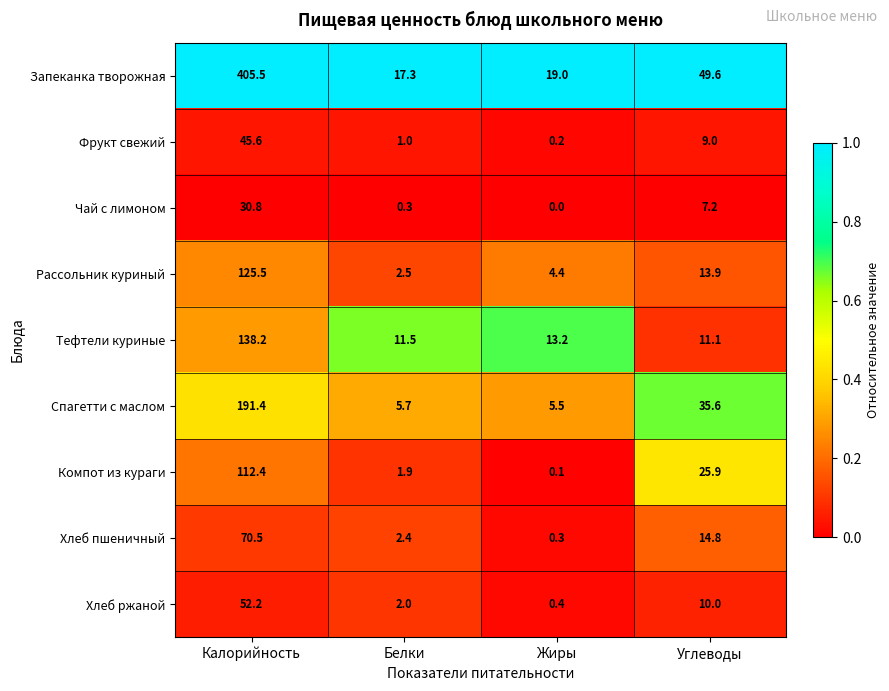

Rank the series at Калорийность from highest to lowest value.

Запеканка творожная, Спагетти с маслом, Тефтели куриные, Рассольник куриный, Компот из кураги, Хлеб пшеничный, Хлеб ржаной, Фрукт свежий, Чай с лимоном